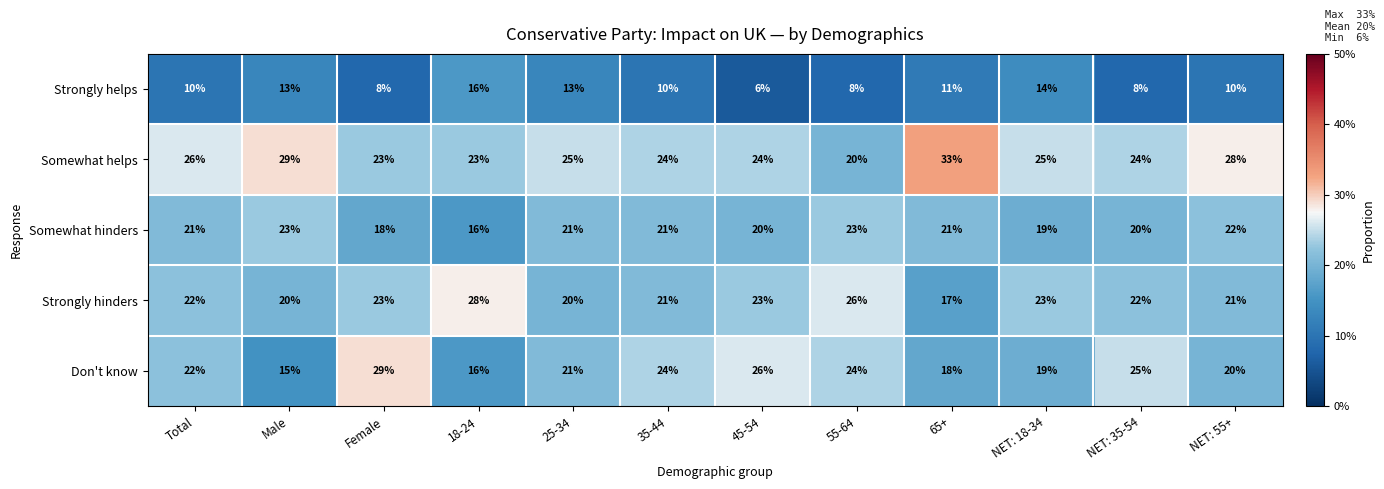

Where is Don't know nearest to the value 22?

Total